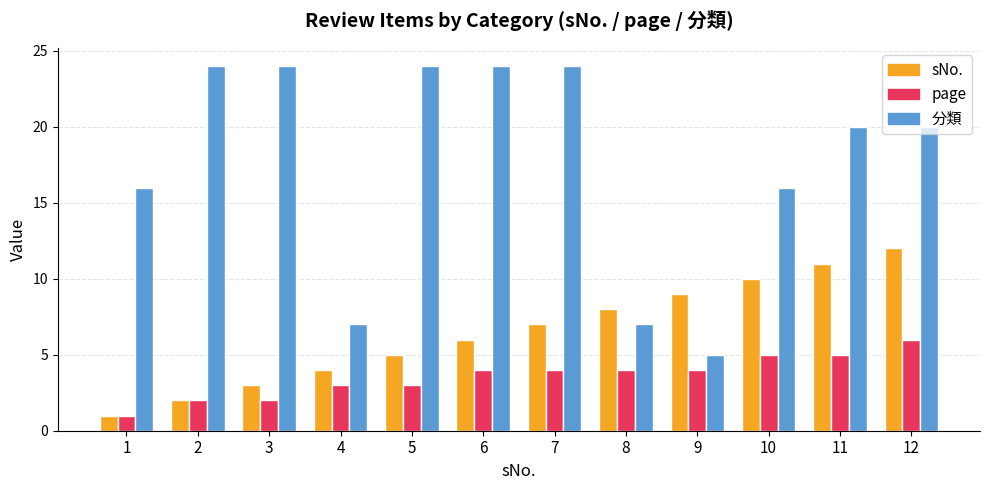

What is the approximate value of 分類 at 12?

20